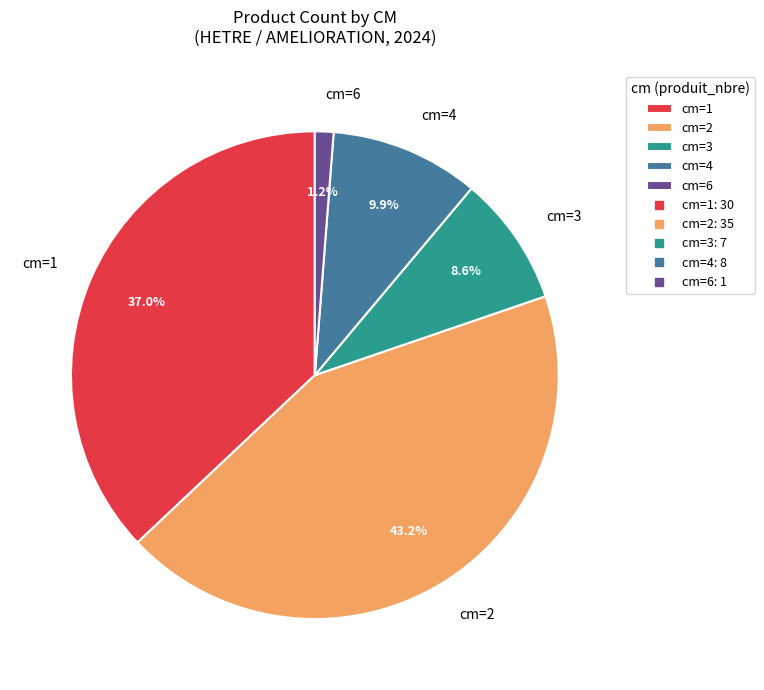

Count the number of slices in the pie.

5